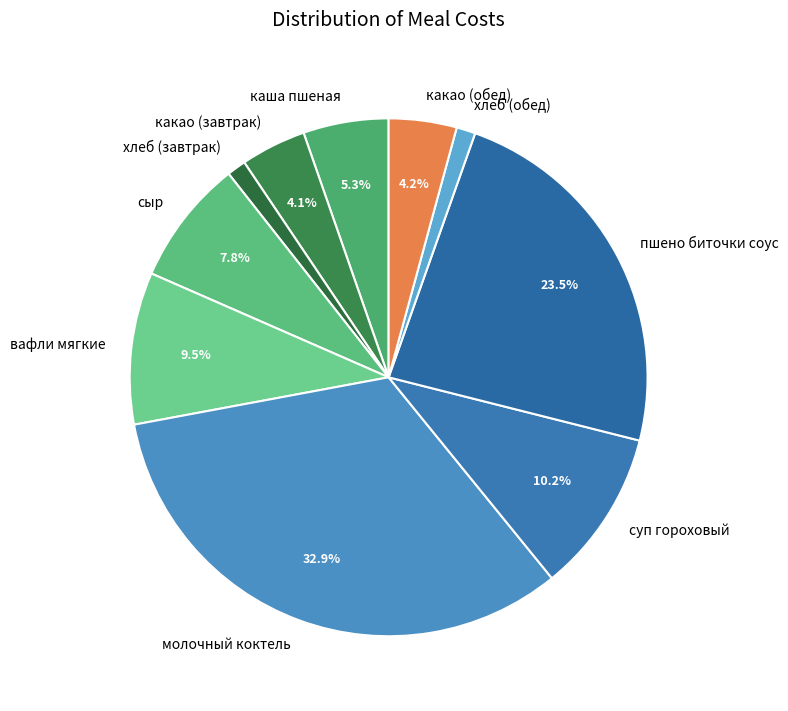

To the nearest percent, what is the difference between the хлеб (обед) and молочный коктель slice percentages?

32%